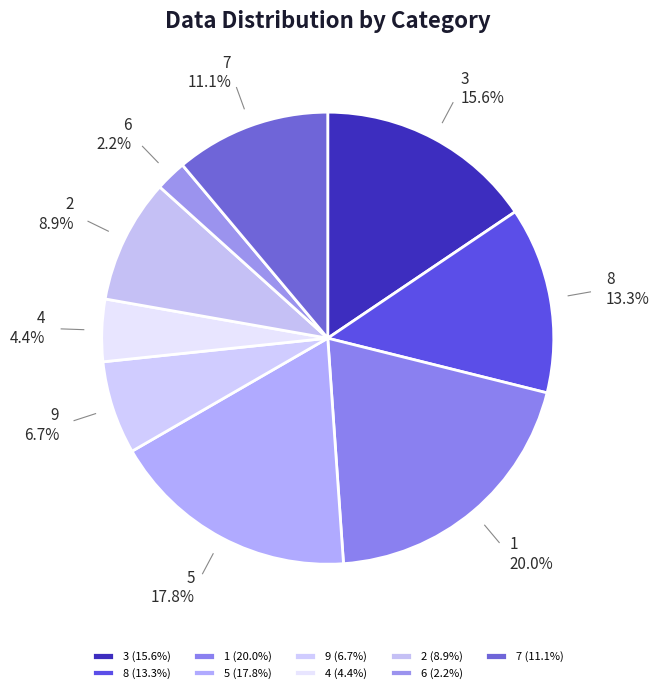

Which category has the biggest portion of the pie?

1